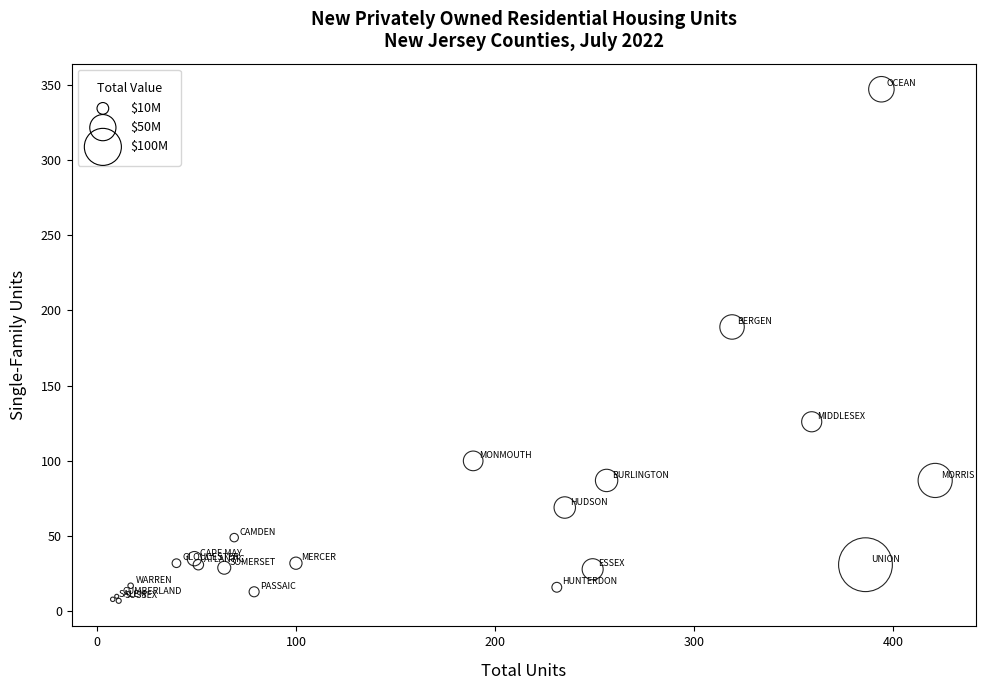

What Y value in the scatter plot is closest to 177?

189